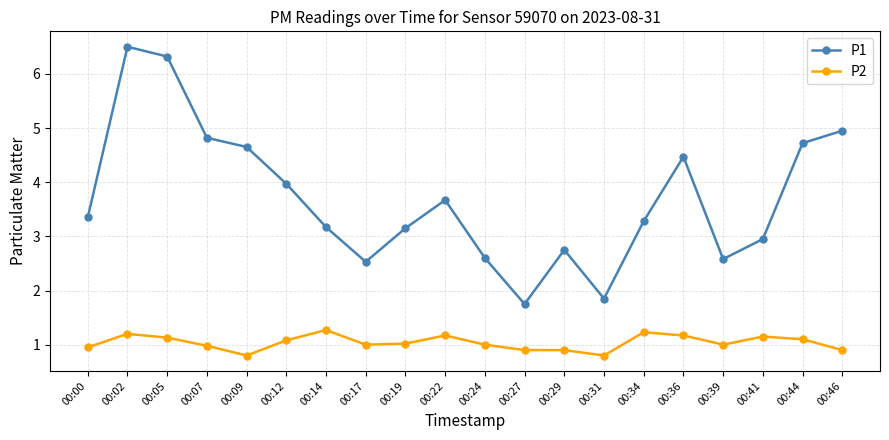

What is the spread (max minus min) of values at 00:17?

1.5